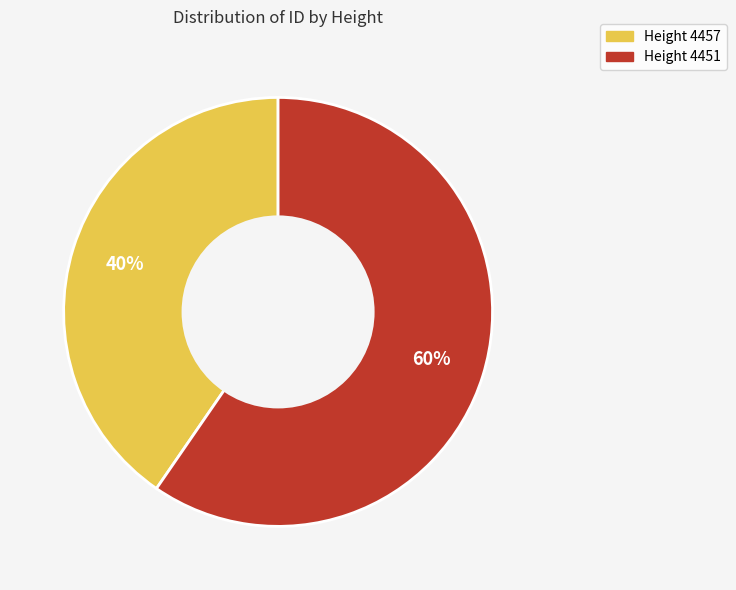

Is there any slice that represents more than half of the pie?

Yes